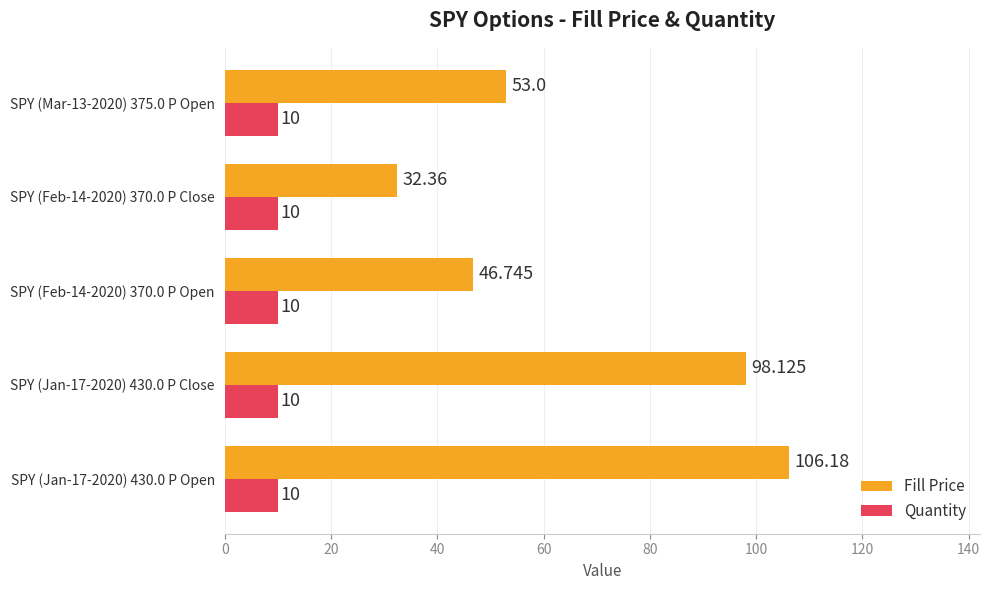

How many series are shown in this chart?

2